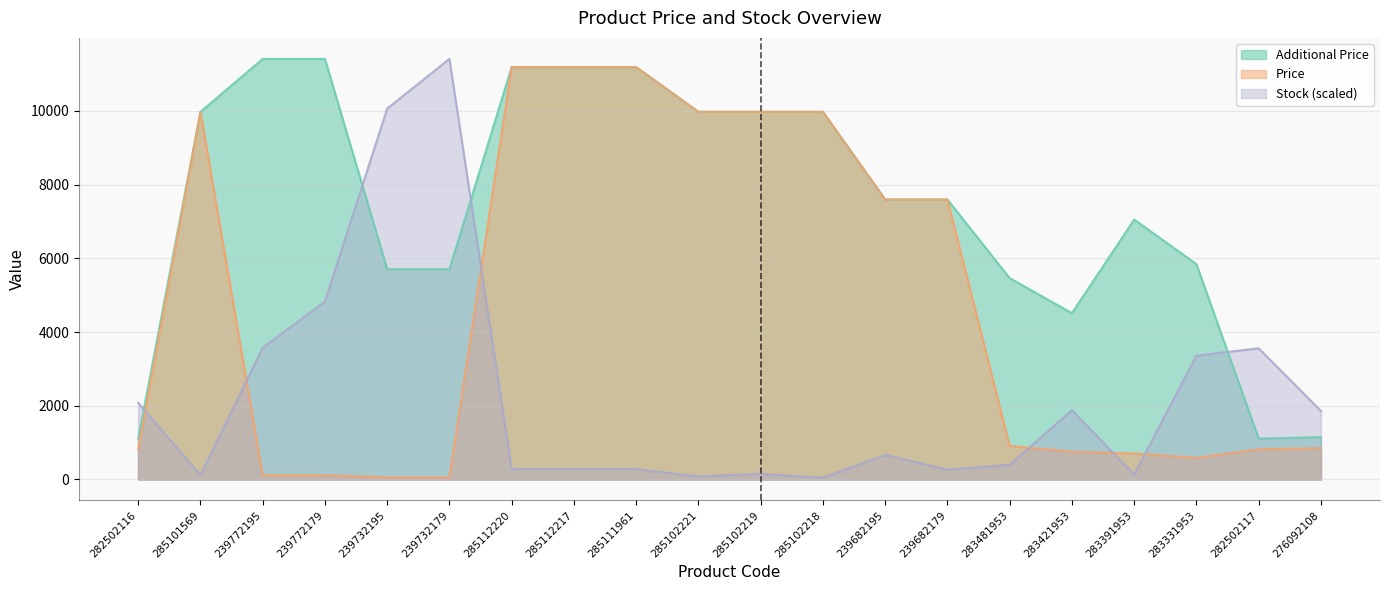

What is the difference between the maximum and minimum values in the Price series?

11131.1